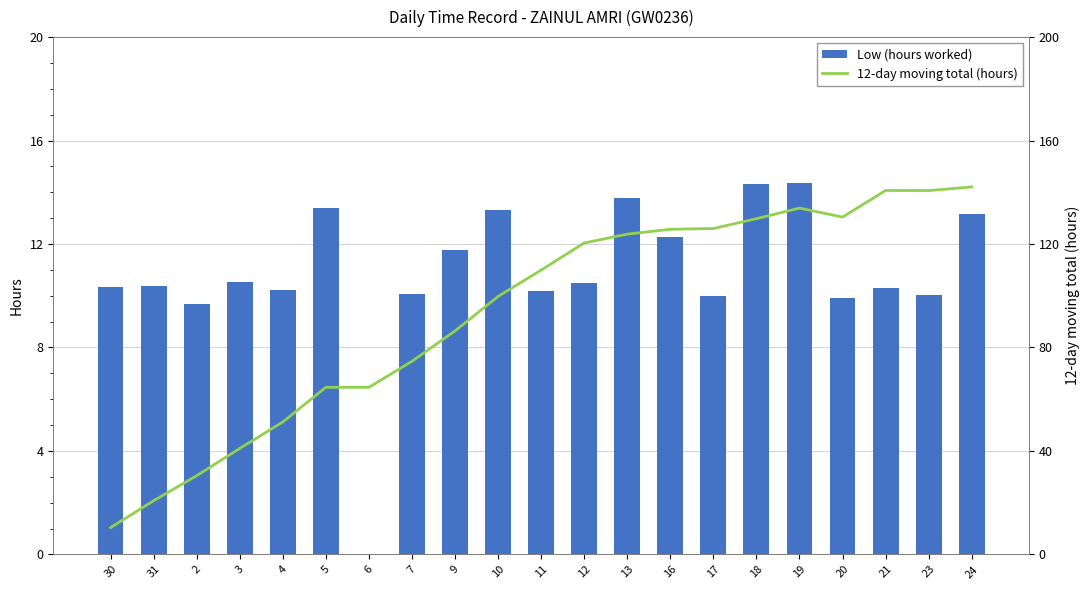

What is the spread (max minus min) of values at 17?

116.0